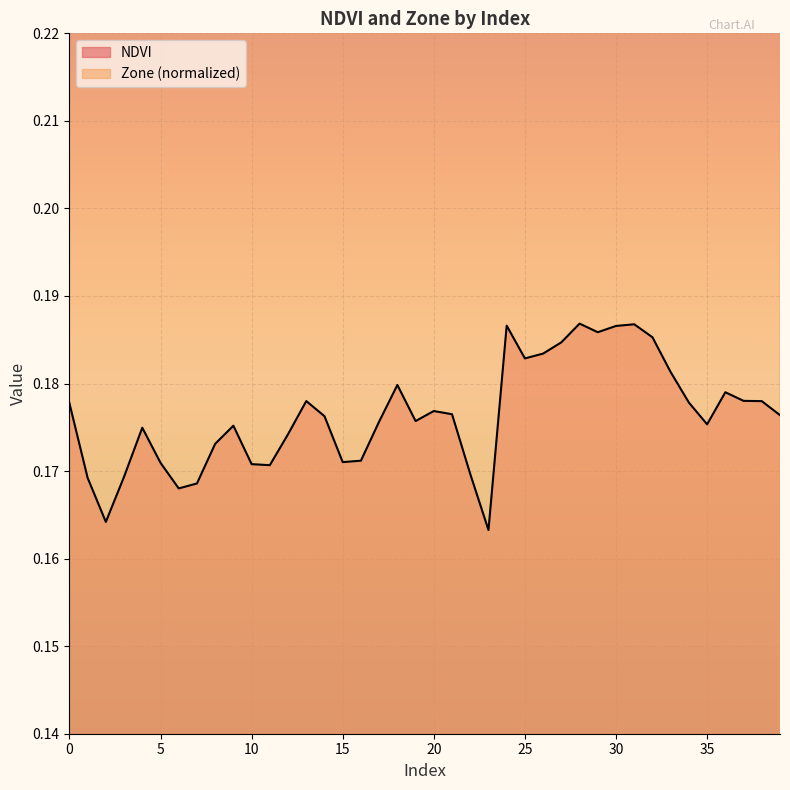

True or false: Zone and NDVI cross at least once.

False